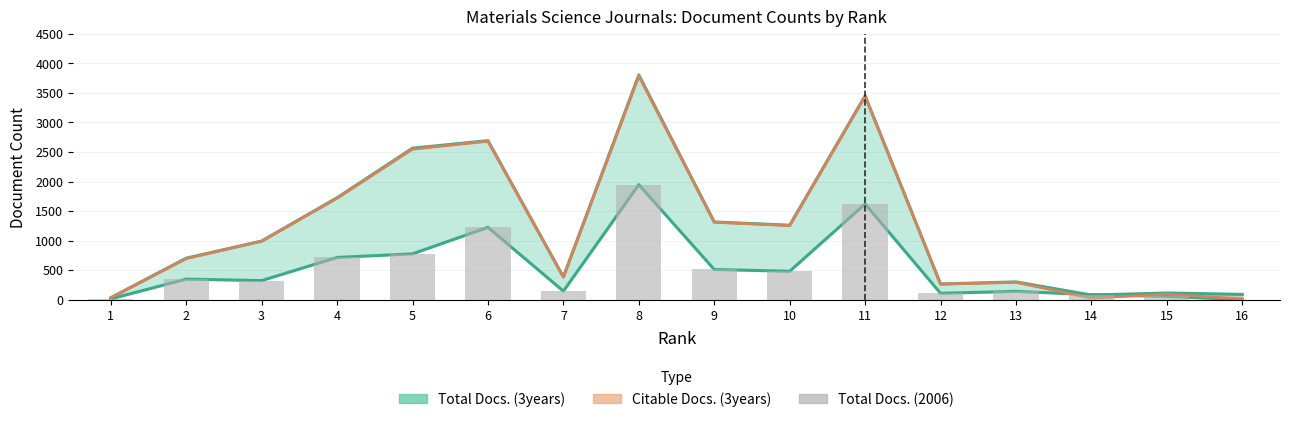

What is the value of the 6th bar from the left?

1225